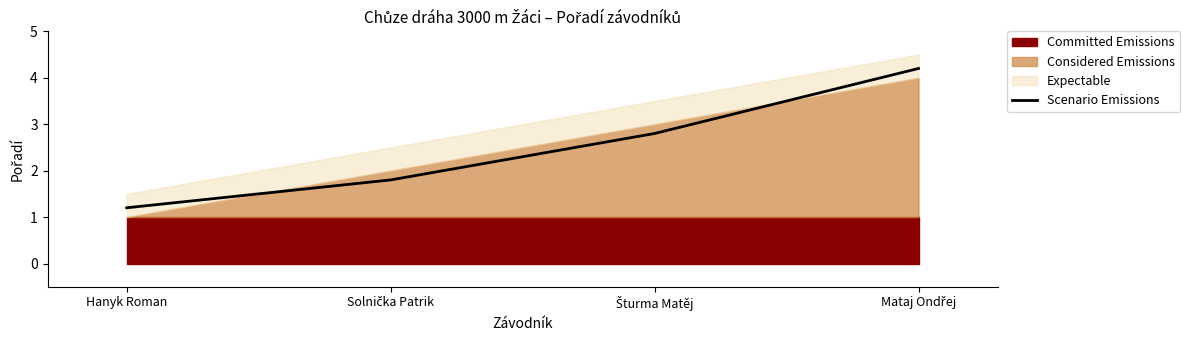

What is the minimum value shown in the chart?

1.2